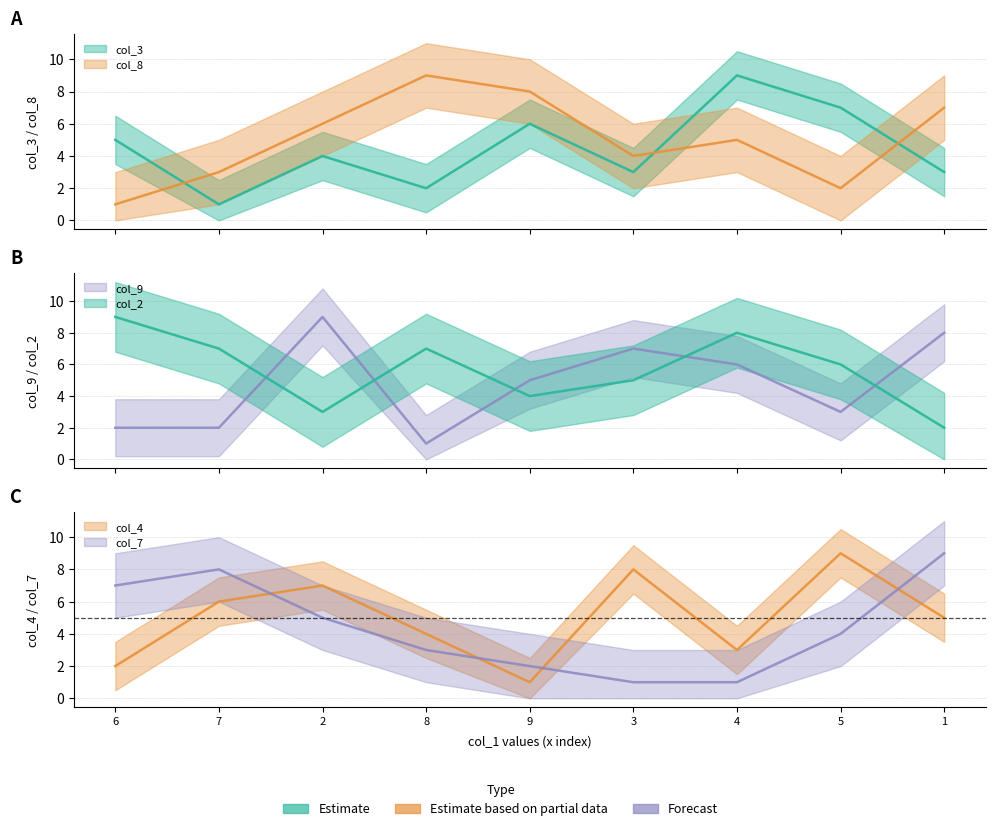

What is the minimum value for col_2?

2